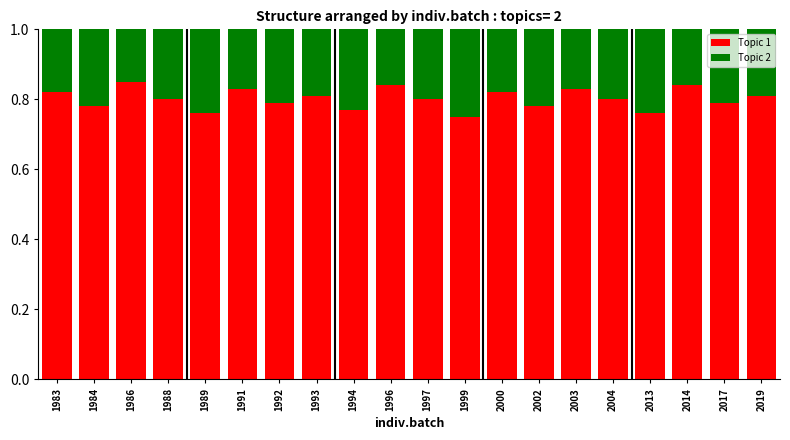

How many Topic 1 values are between 0 and 1?

20